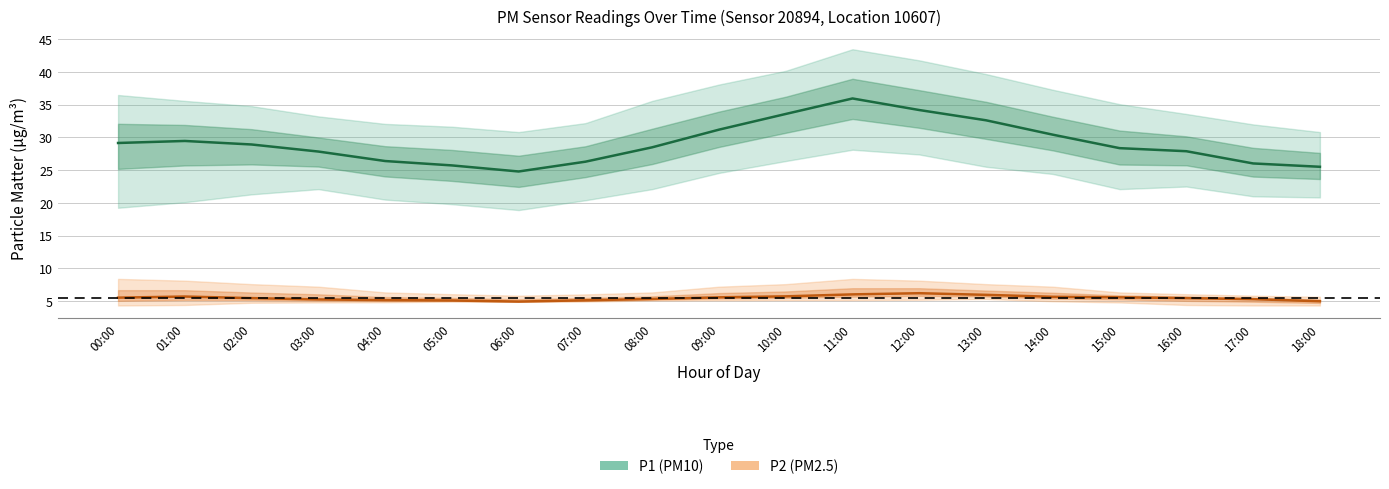

Where is the first local minimum for P1 (PM10)?

06:00